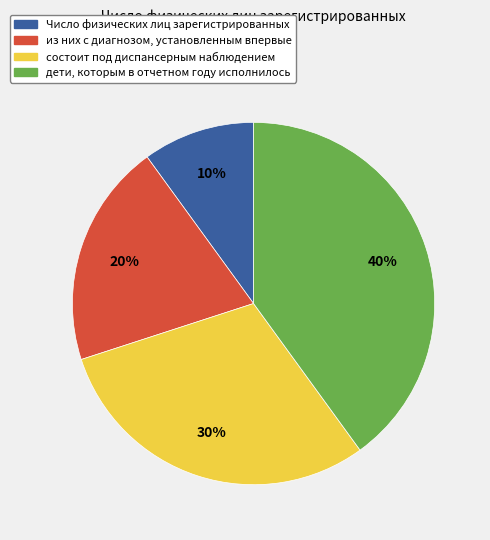

To the nearest percent, what is the difference between the largest and smallest slice percentages?

30%